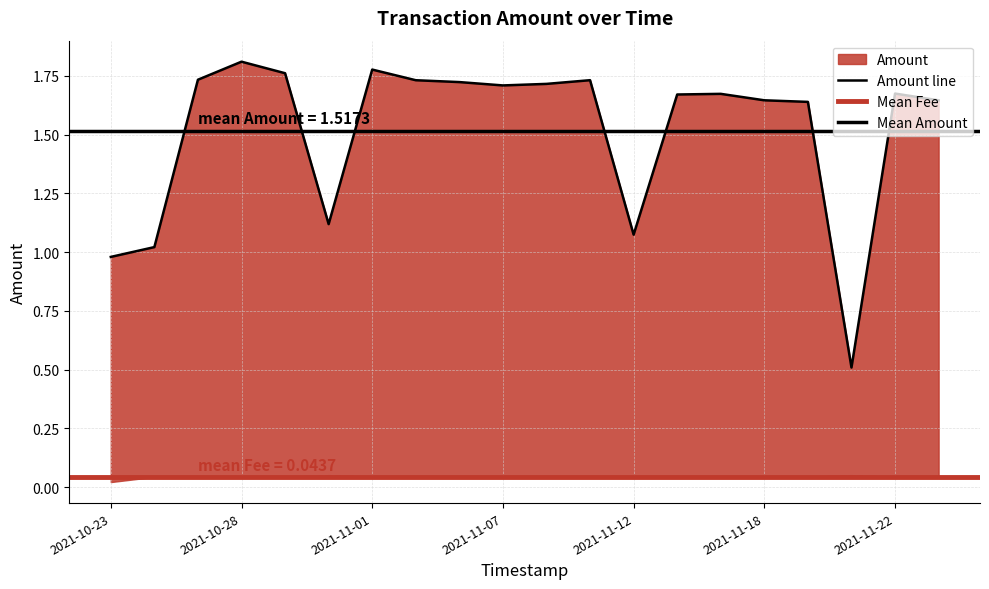

Approximately how many times larger is the value at 2021-11-09 compared to 2021-11-18?

1.0